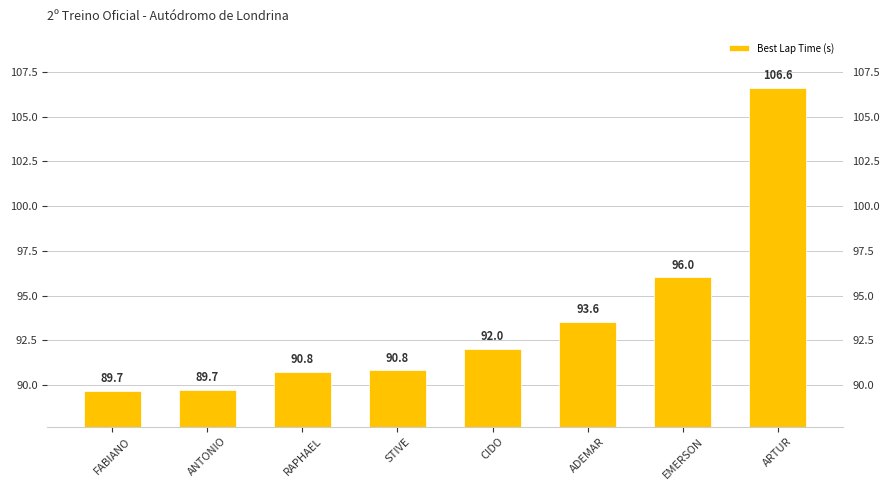

How many values are below 92?

4